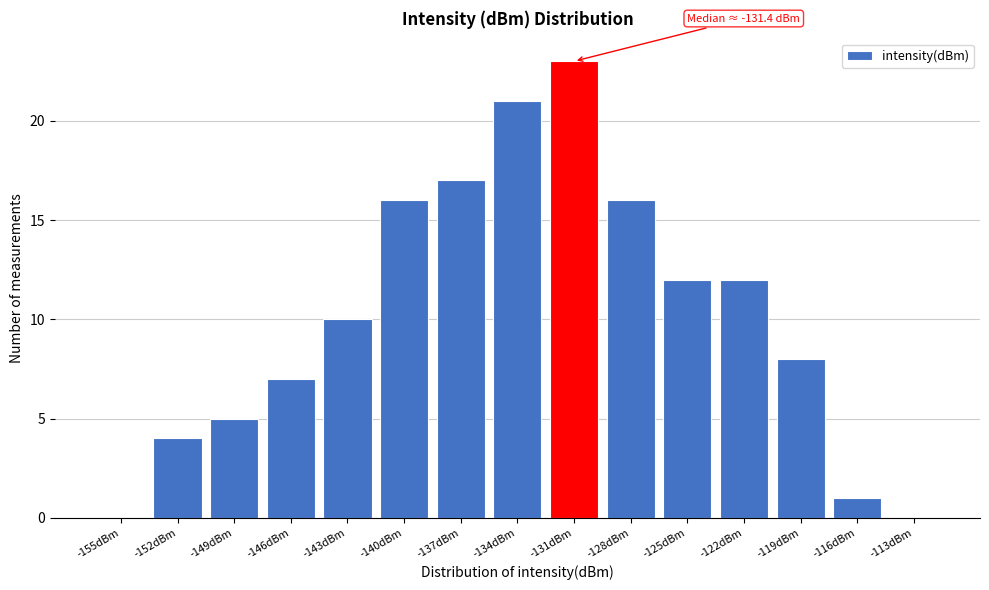

Reading left to right, extract all data points from this chart.

-155dBm=0	-152dBm=4	-149dBm=5	-146dBm=7	-143dBm=10	-140dBm=16	-137dBm=17	-134dBm=21	-131dBm=23	-128dBm=16	-125dBm=12	-122dBm=12	-119dBm=8	-116dBm=1	-113dBm=0